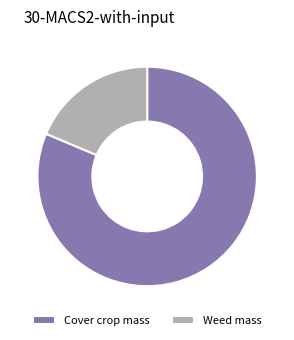

True or false: Cover crop mass accounts for 87% of the total.

False